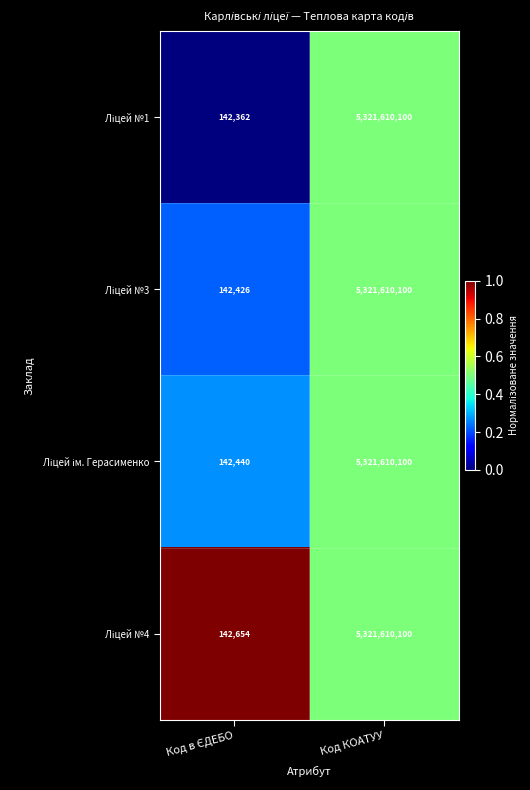

Which label corresponds to the largest value in the chart?

Код КОАТУУ